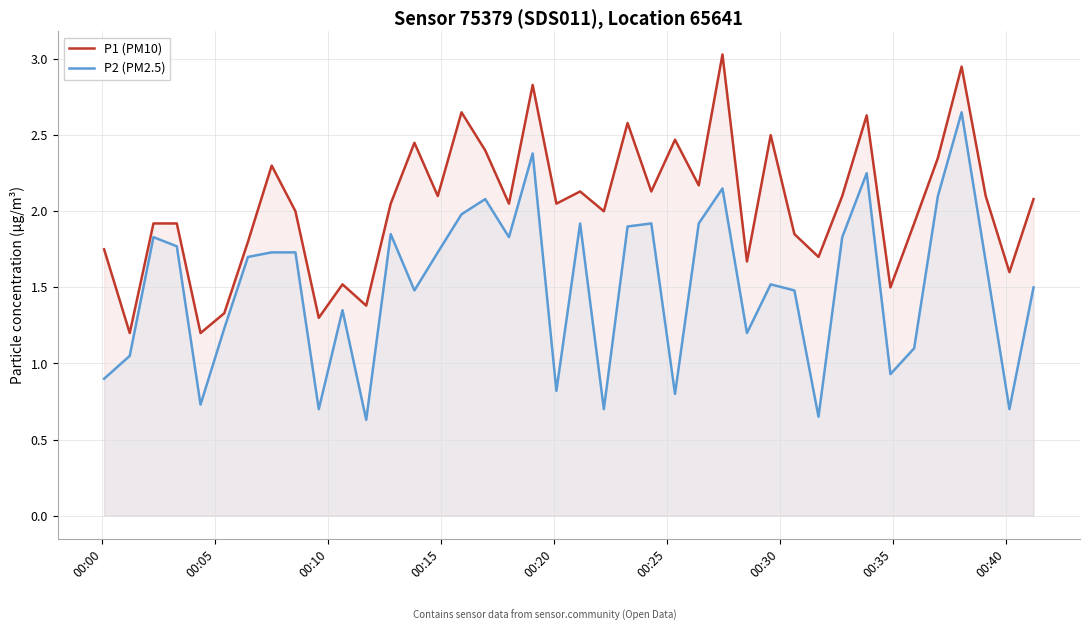

Rank the series by their maximum value, from highest to lowest.

P1 (PM10), P2 (PM2.5)